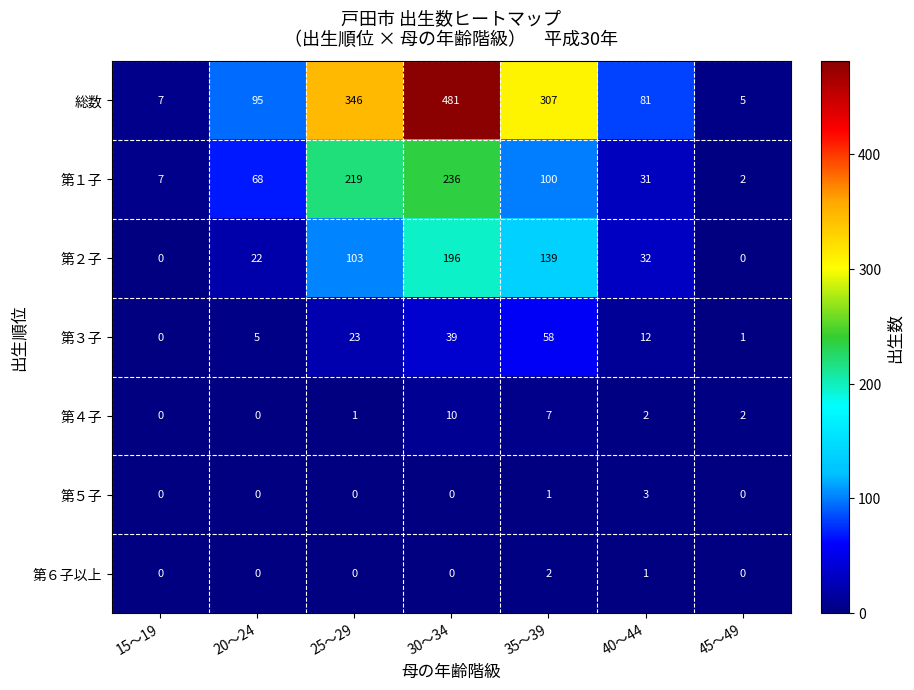

Which series has the largest total across all categories?

総数